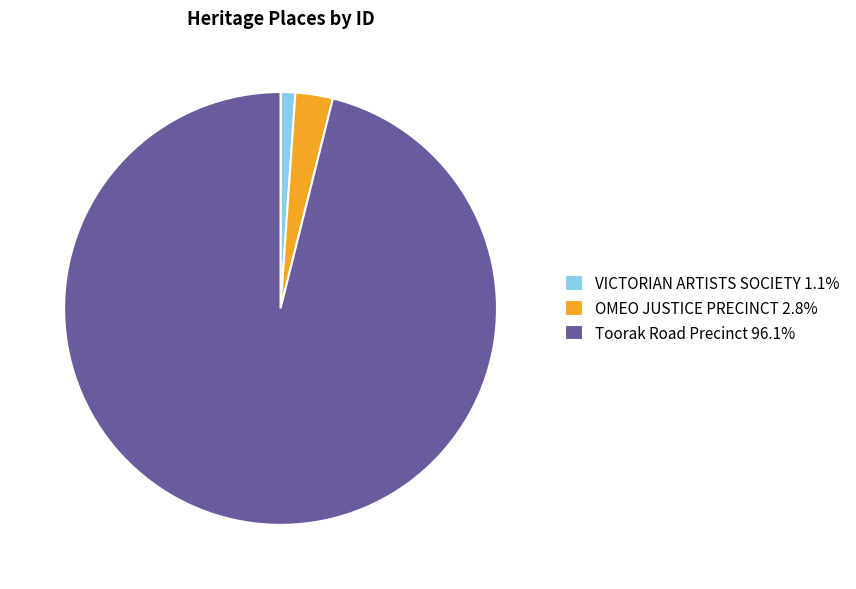

Which slice is the largest?

Toorak Road Precinct